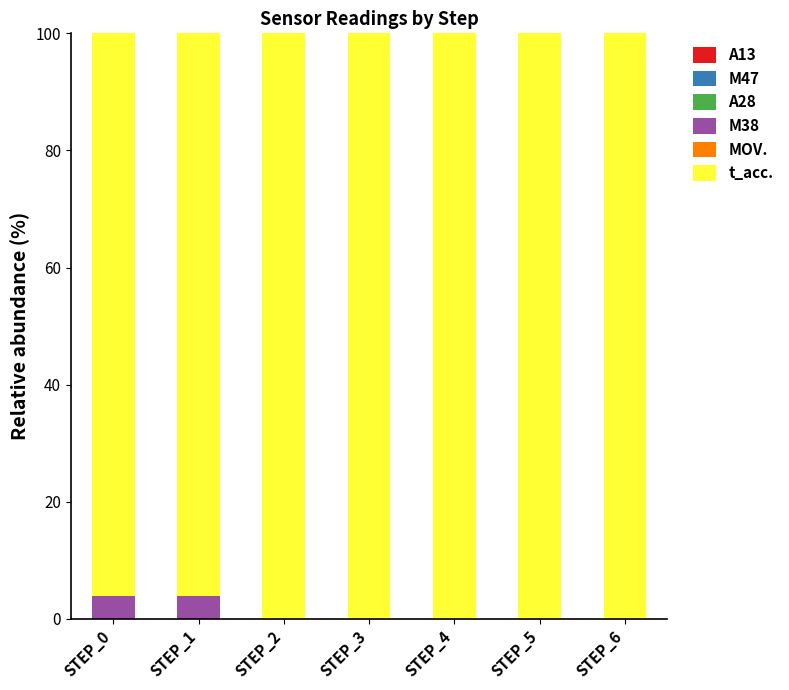

Reading left to right, list the values for the M38 series.

STEP_0=4	STEP_1=4	STEP_2=0	STEP_3=0	STEP_4=0	STEP_5=0	STEP_6=0